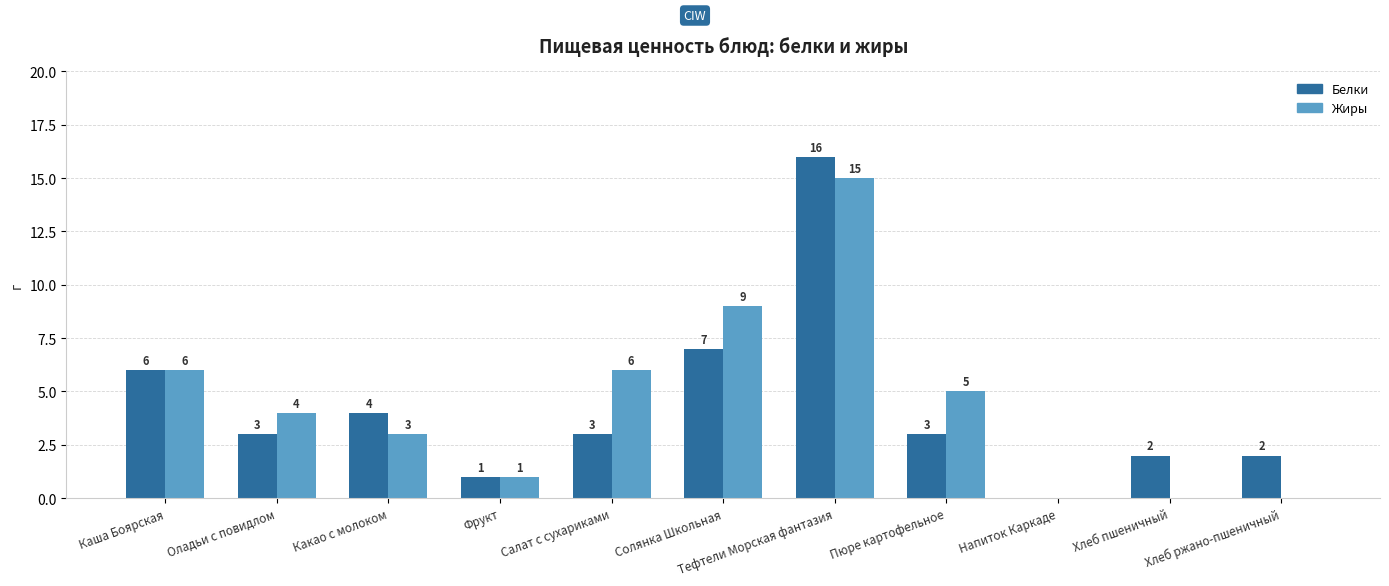

What is the sum of the Белки values at Пюре картофельное and Каша Боярская?

9